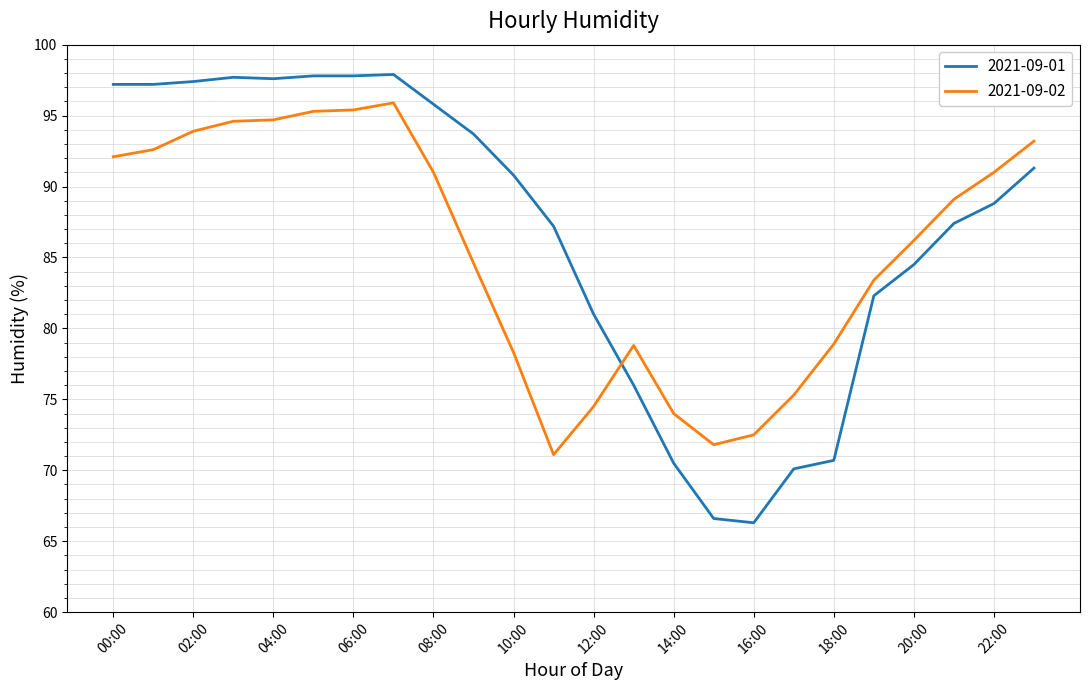

How many intersections are there between 2021-09-02 and 2021-09-01?

1